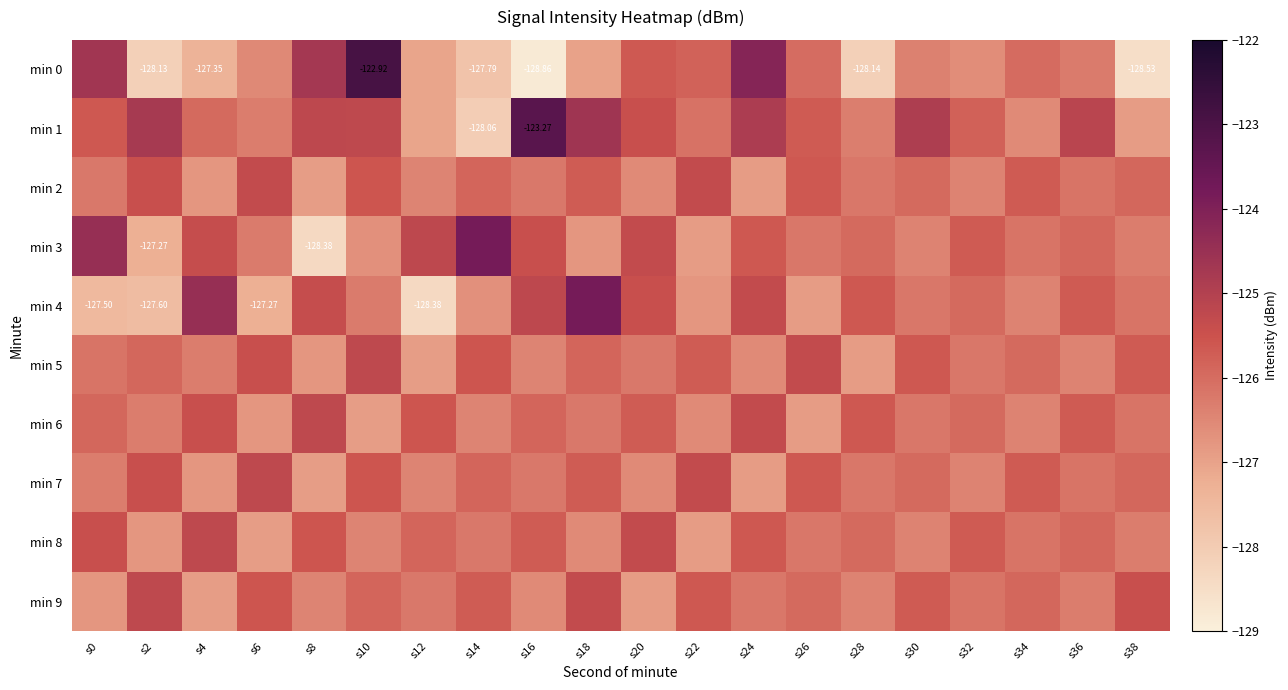

Which has a higher value, s12 or s38?

s12